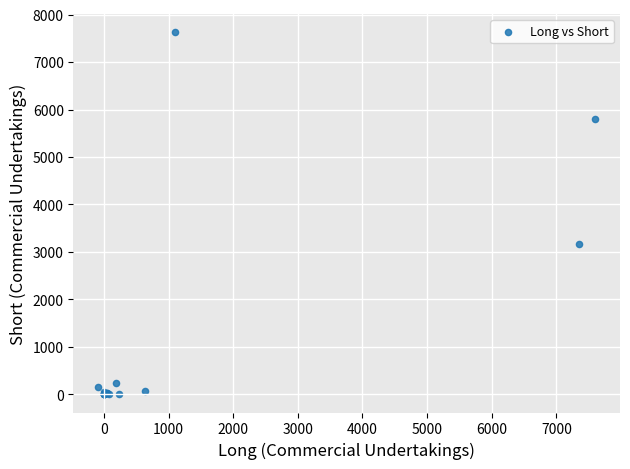

What Y value in the scatter plot is closest to 3815?

3167.2